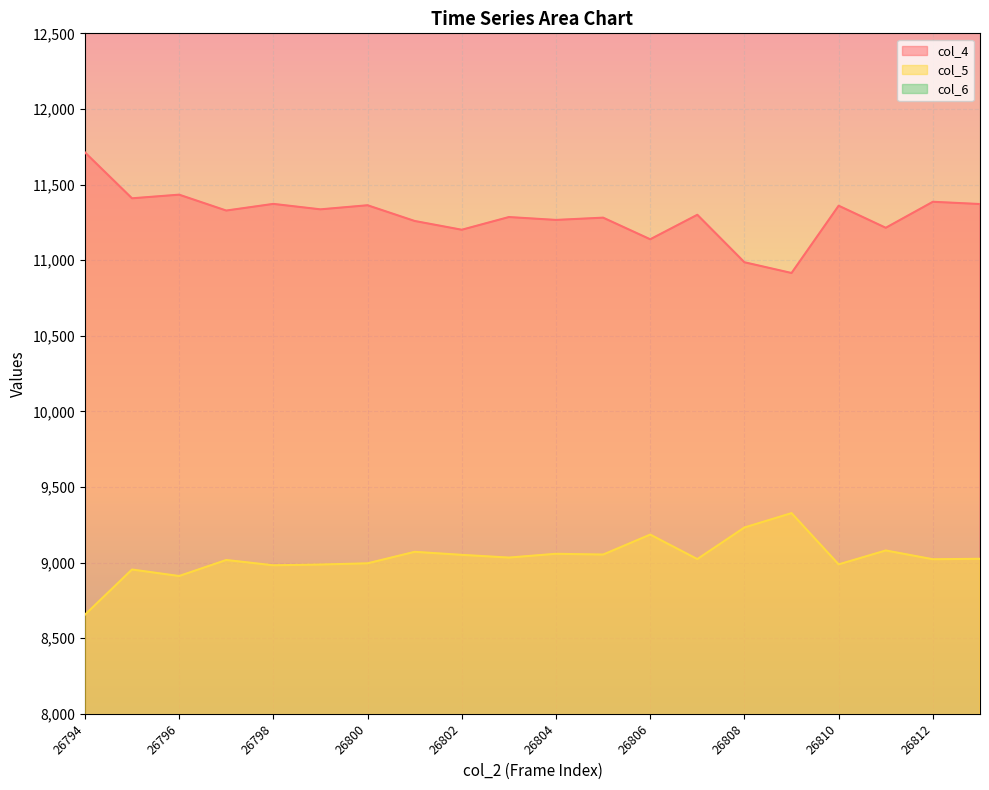

Which series has the largest range (max minus min)?

col_4